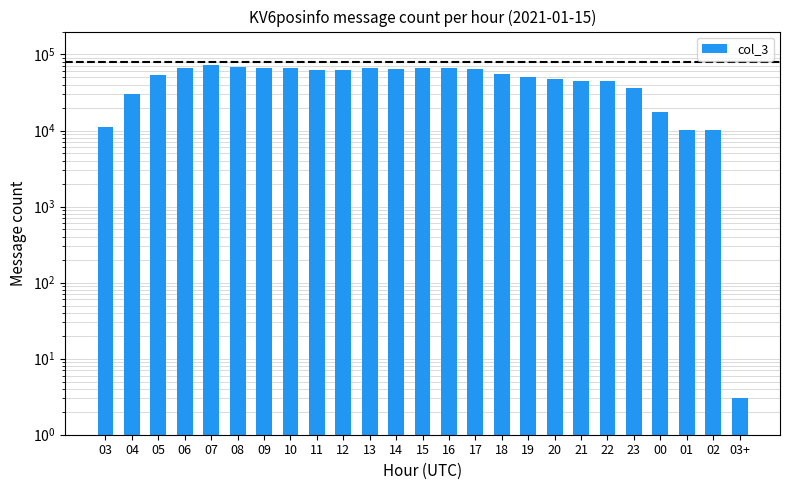

What is the smallest value displayed?

3